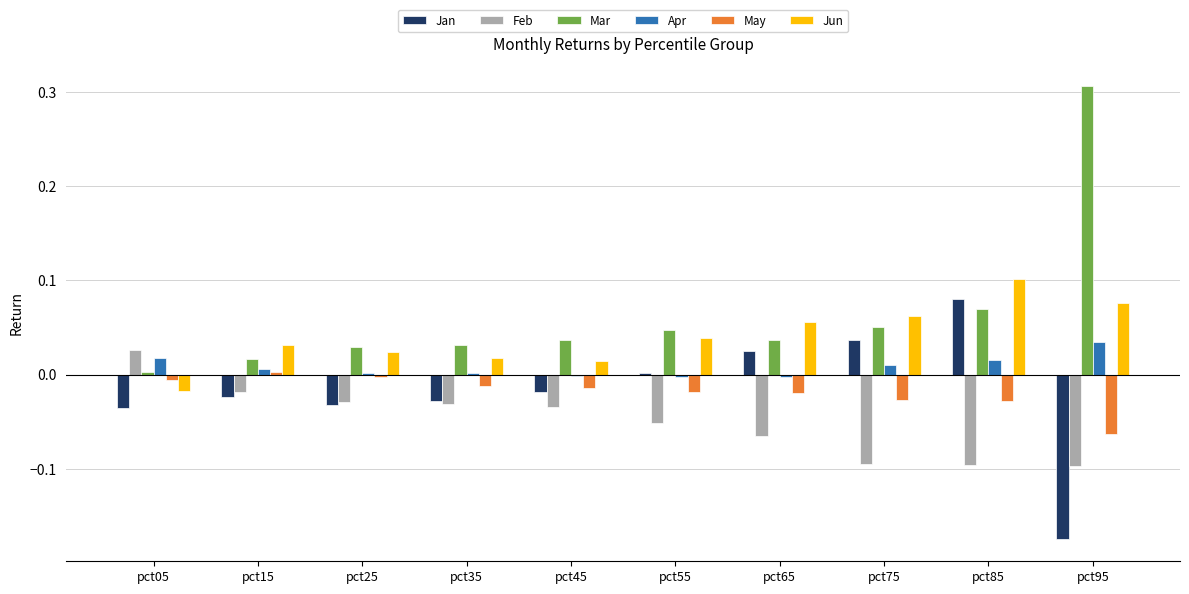

At which label does Feb first exceed 0?

pct05